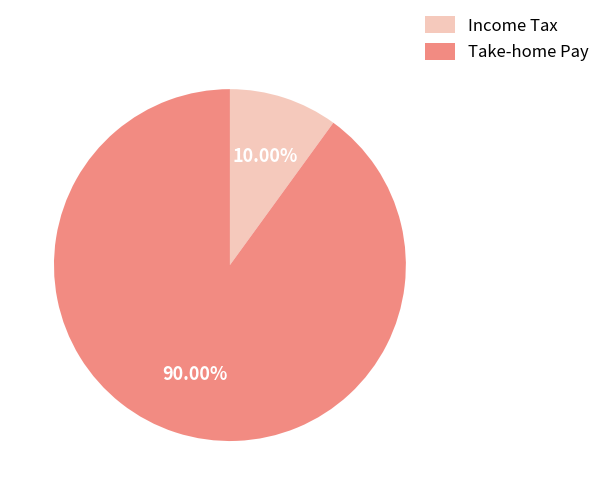

Rank the categories by value from highest to lowest.

Take-home Pay, Income Tax